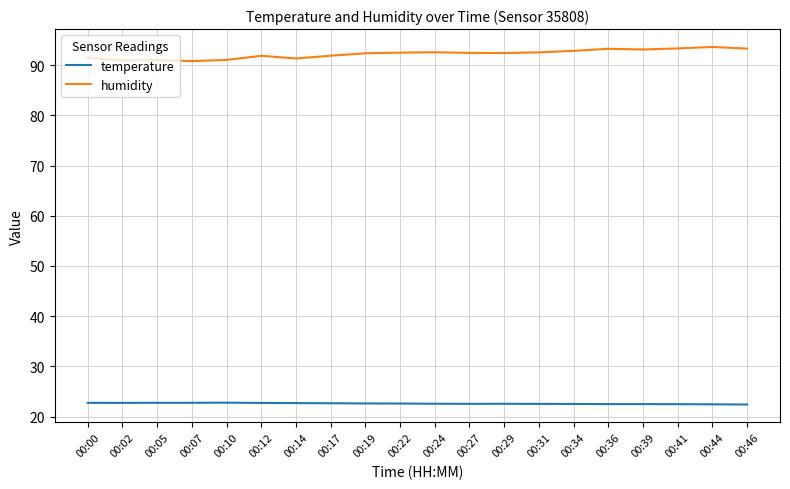

List the series in order of their peak value, lowest first.

temperature, humidity